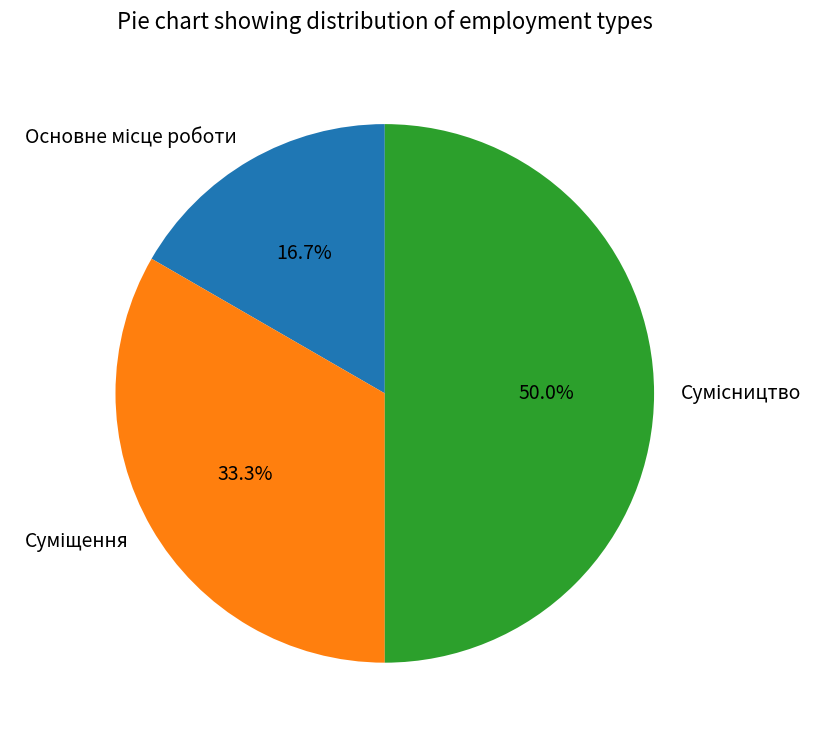

What is the change in value from Суміщення to Сумісництво?

+1